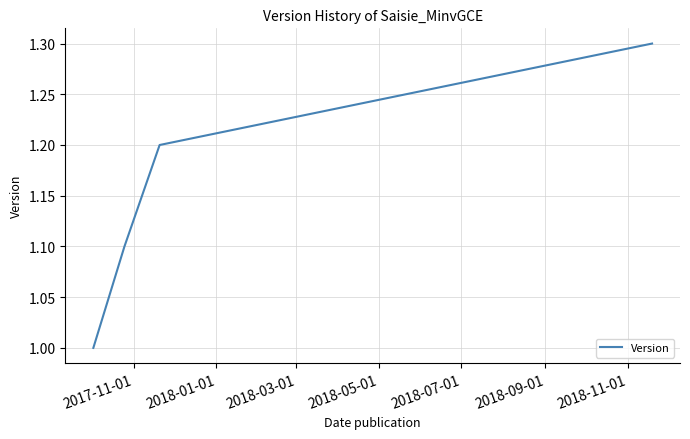

What is the minimum value shown in the chart?

1.0